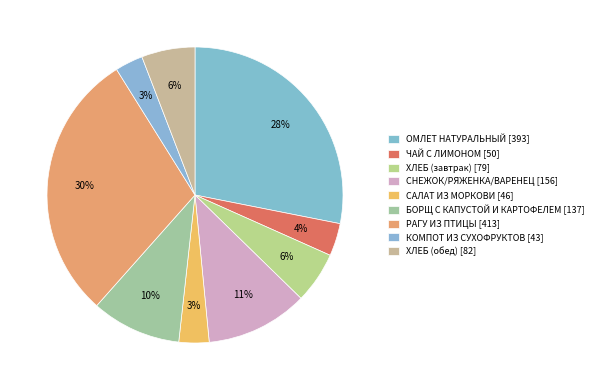

How many segments does this pie chart have?

9